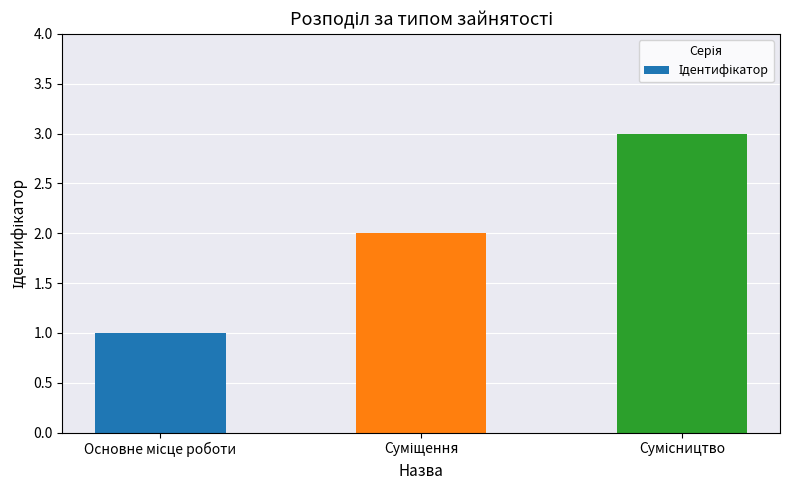

What is the greatest value displayed?

3